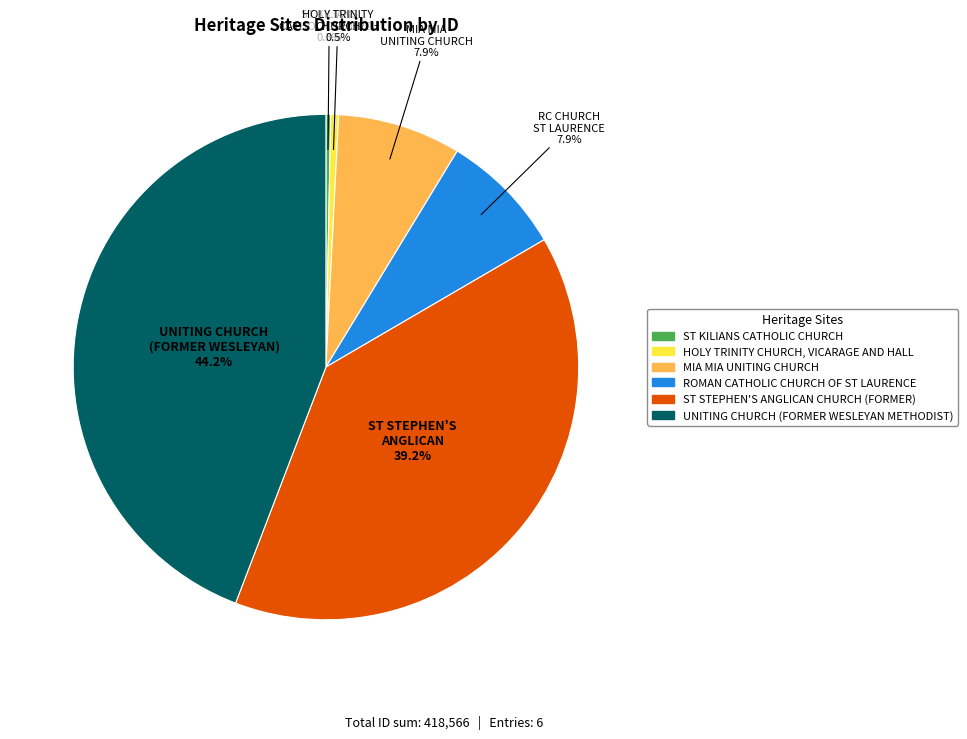

To the nearest percent, what is the difference between the ST STEPHEN'S ANGLICAN CHURCH (FORMER) and MIA MIA UNITING CHURCH slice percentages?

31%